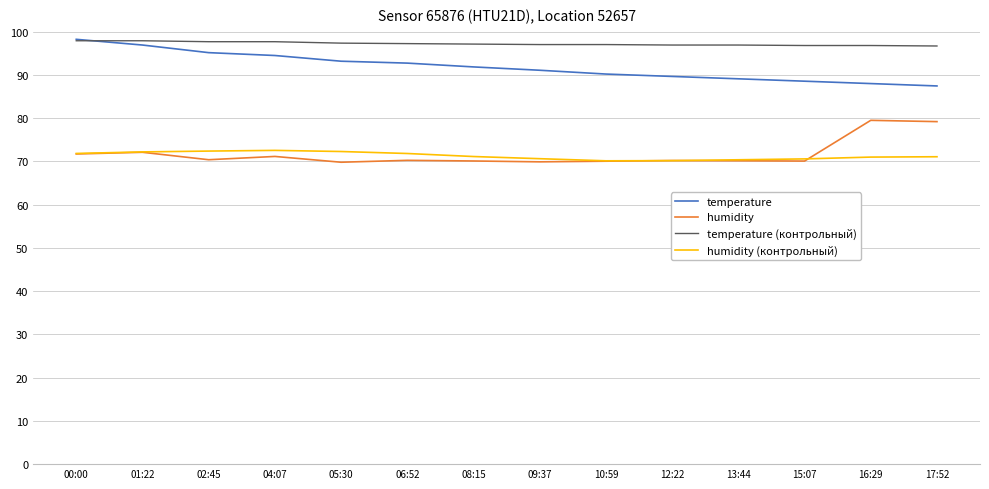

True or false: temperature and humidity intersect in this chart.

False